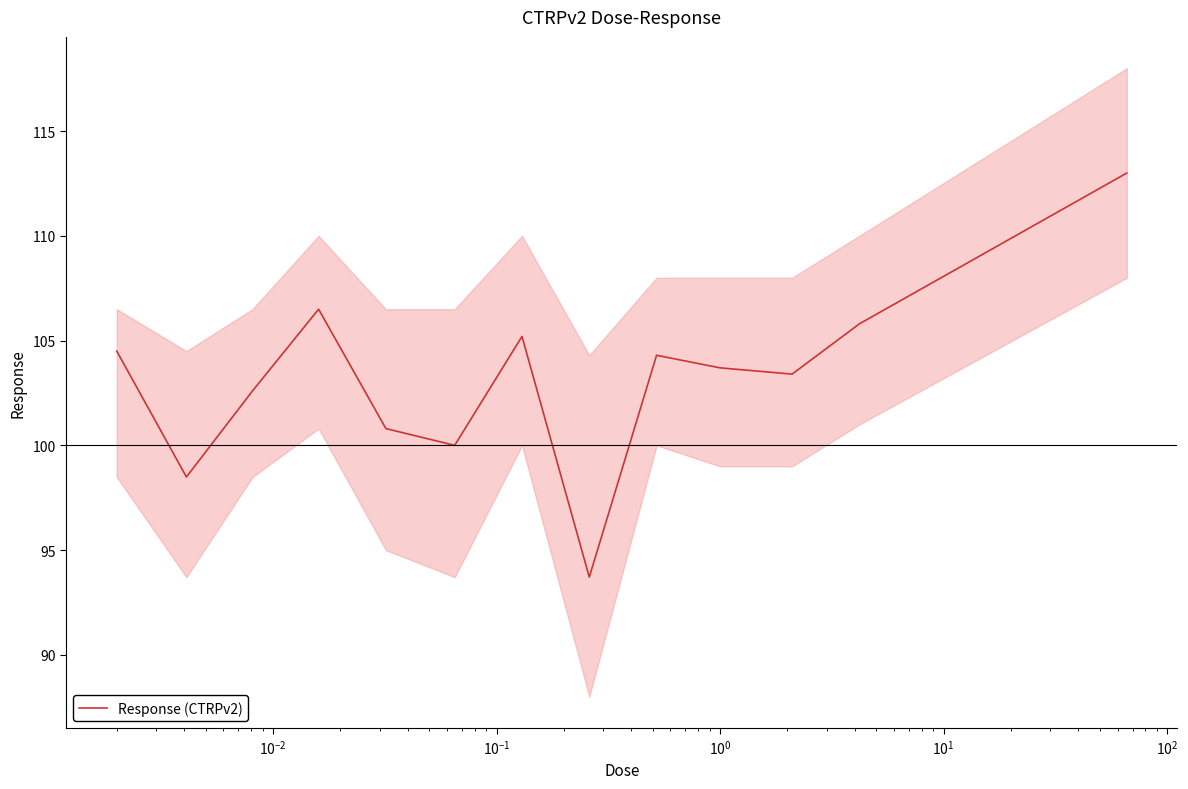

How many interior local valleys (lower than both neighbors) does the data have?

4